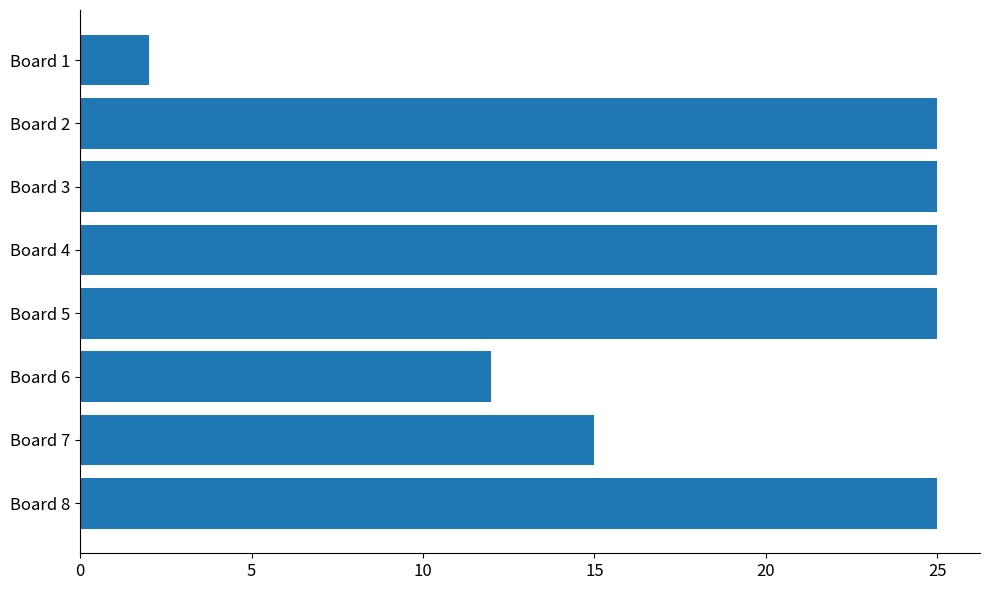

Which has a higher value, Board 7 or Board 1?

Board 7